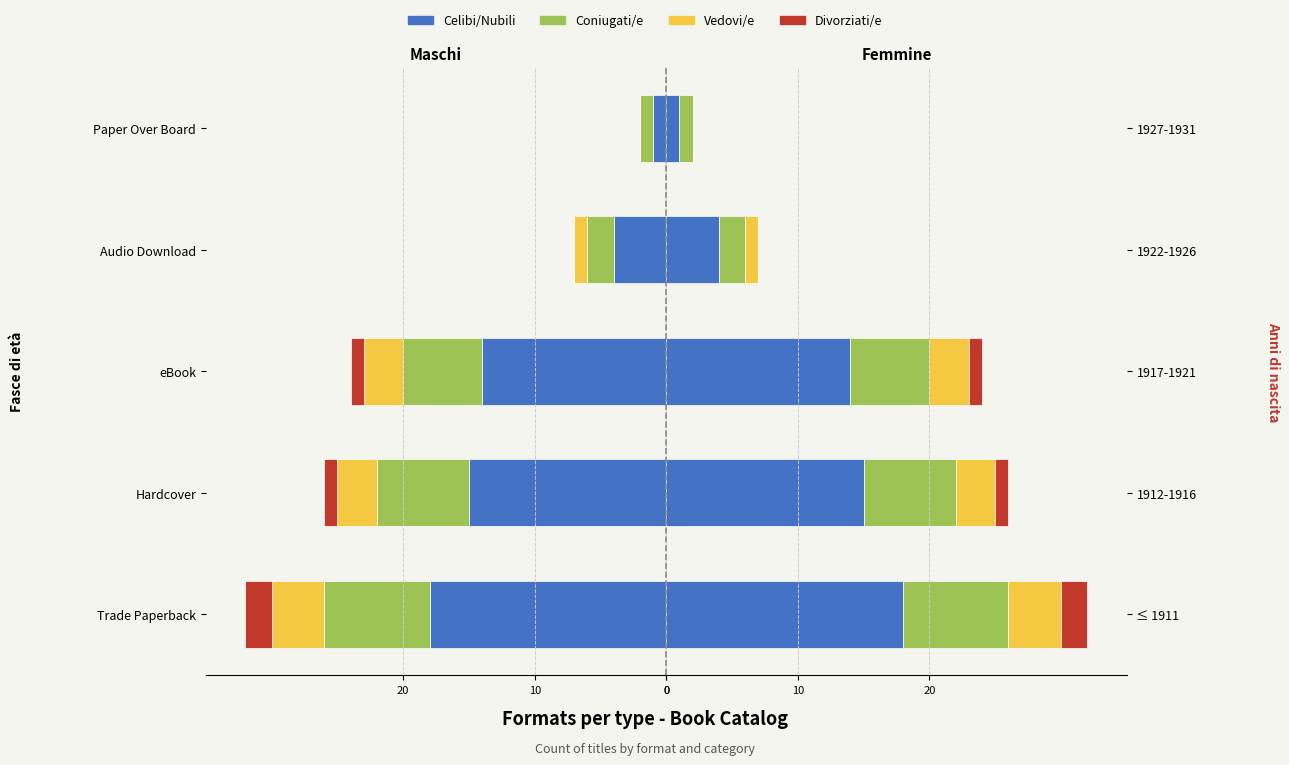

At 1917-1921, list the series in order from largest to smallest.

Celibi/Nubili, Coniugati/e, Vedovi/e, Divorziati/e